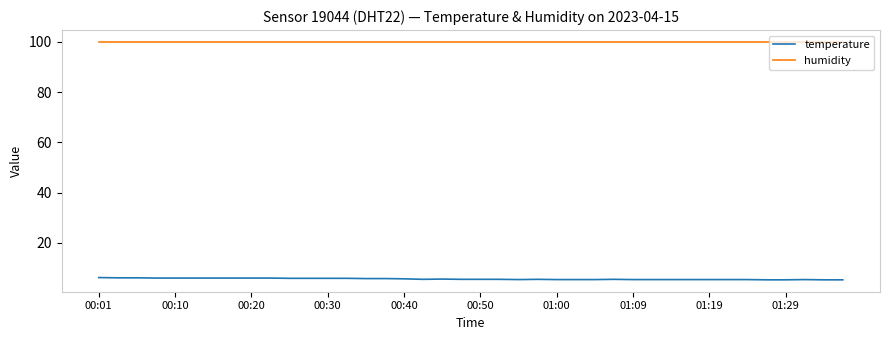

Rank the series by their maximum value, from lowest to highest.

temperature, humidity